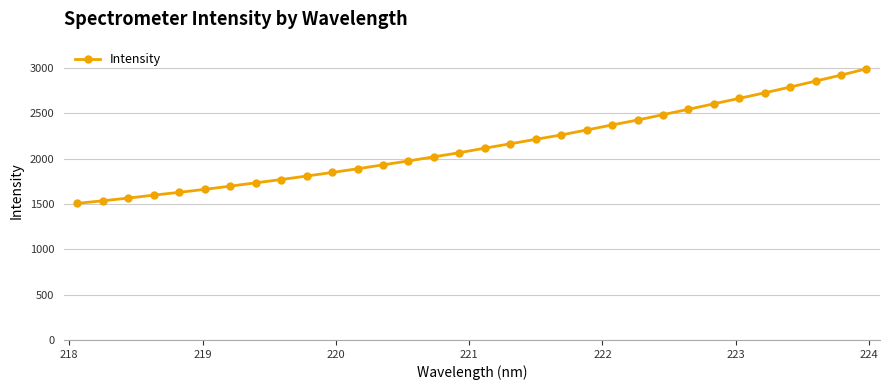

What is the difference between the maximum and minimum values?

1485.0